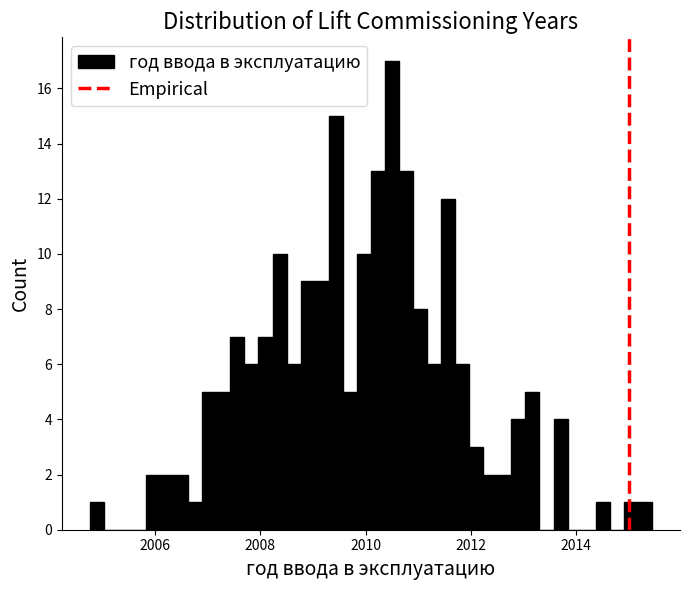

Around what value on the x-axis is the tallest bar? Give the approximate position of its centre, as read against the axis.

2010.6